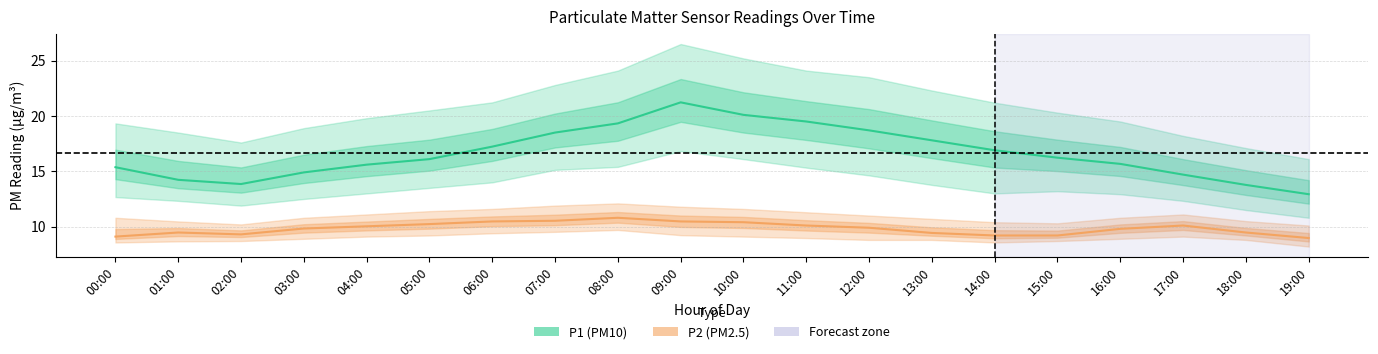

Read the P2 (PM2.5) value at 11:00.

10.1